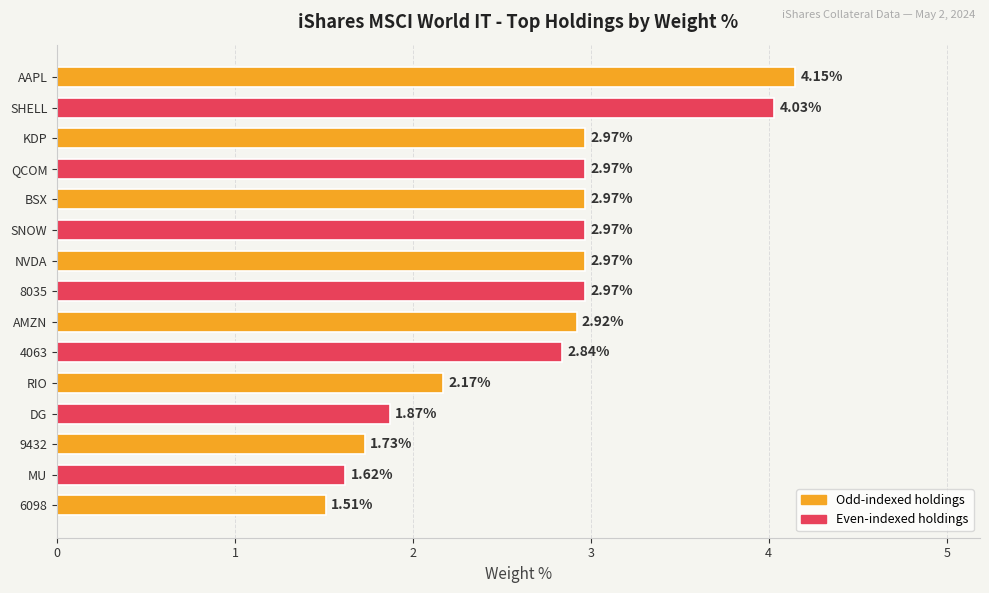

What is the ratio of the value at 6098 to the value at MU?

0.9